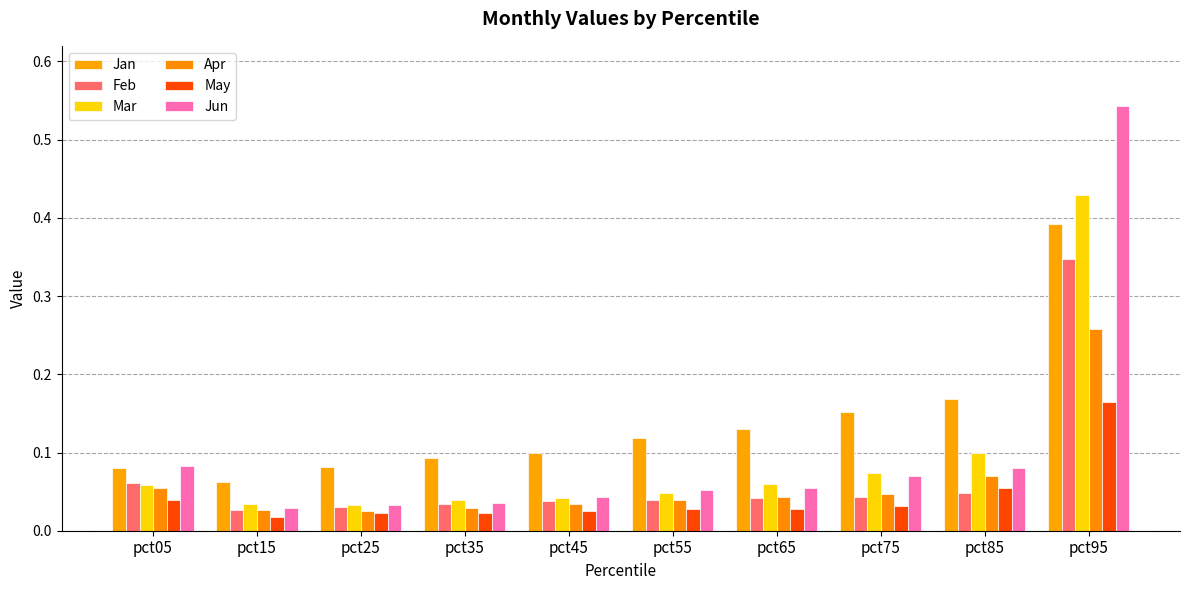

Between pct65 and pct85, which series saw the biggest shift?

Mar